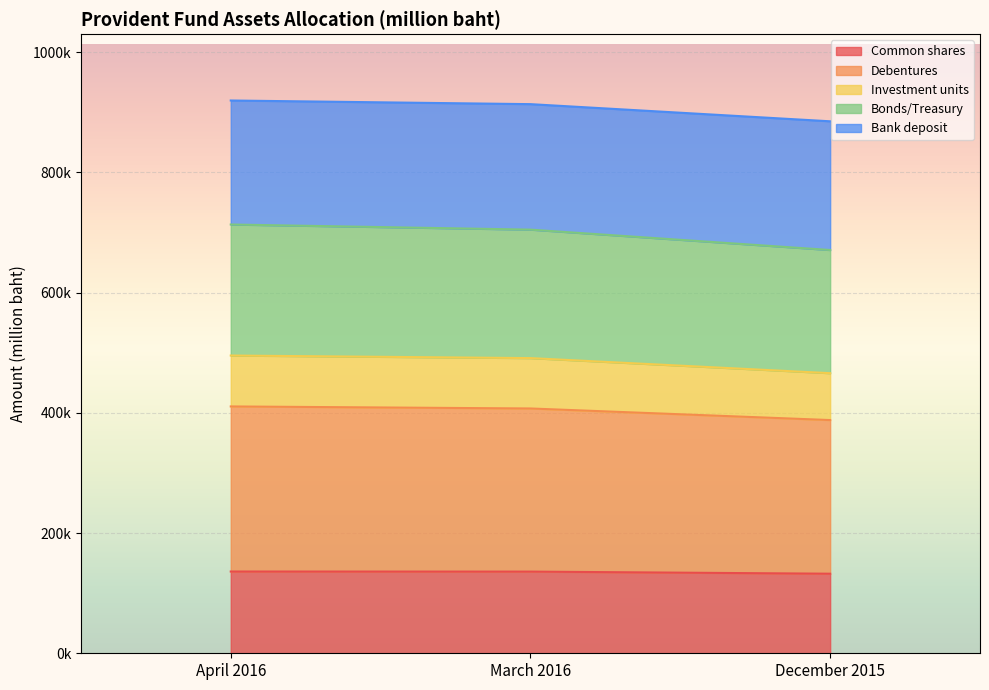

What are all the series names shown in the legend?

Common shares, Debentures, Investment units, Bonds/Treasury, Bank deposit